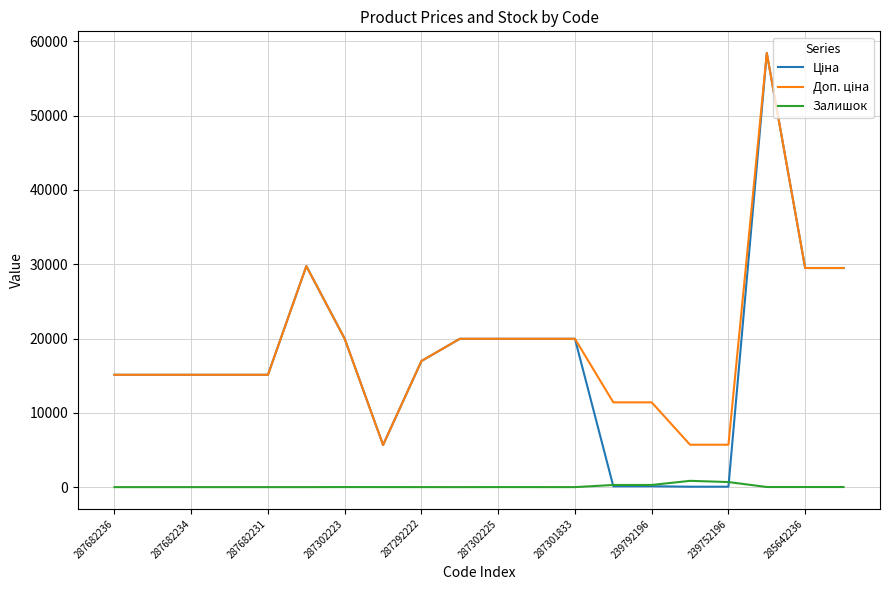

What is the maximum value shown in the chart?

58426.5